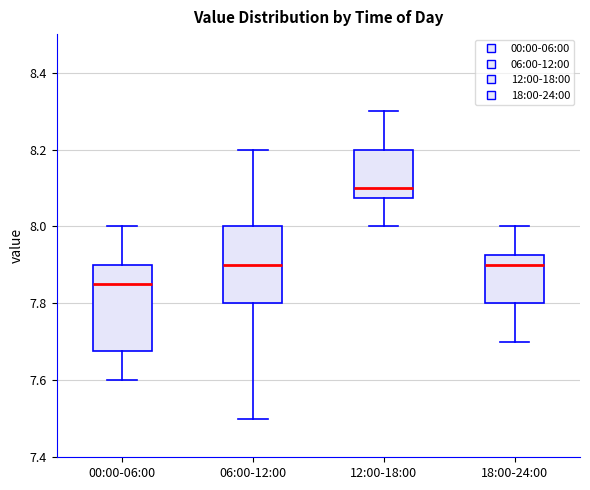

Which box's median line is the lowest?

00:00-06:00